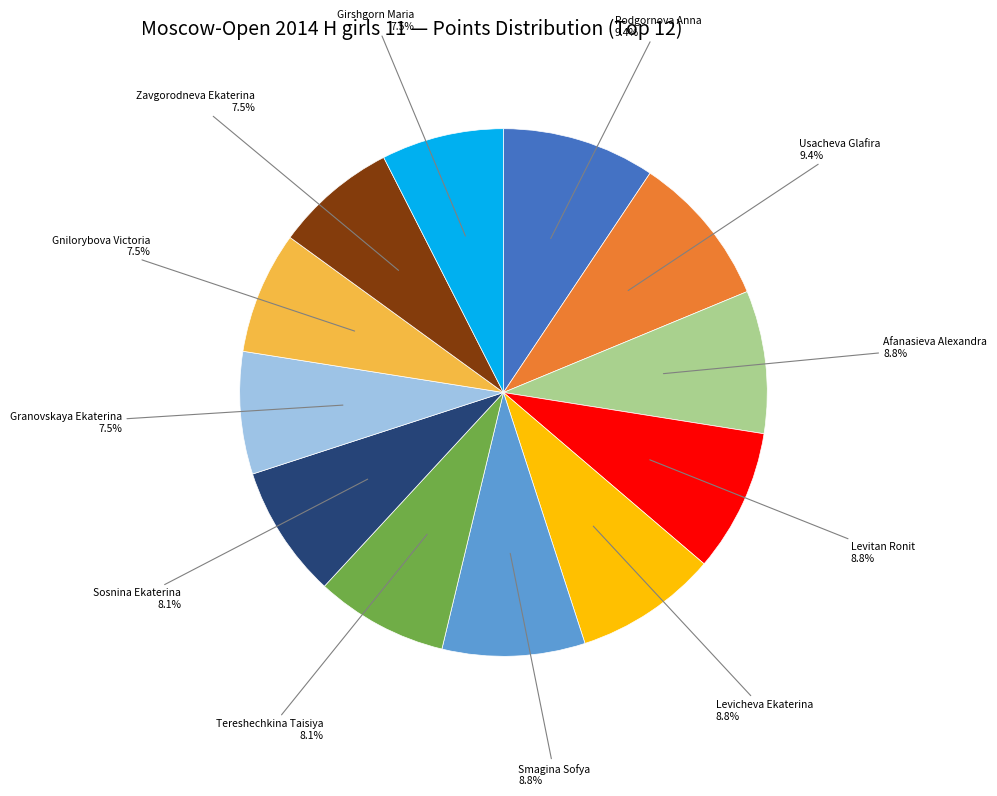

Is there any slice that represents more than half of the pie?

No